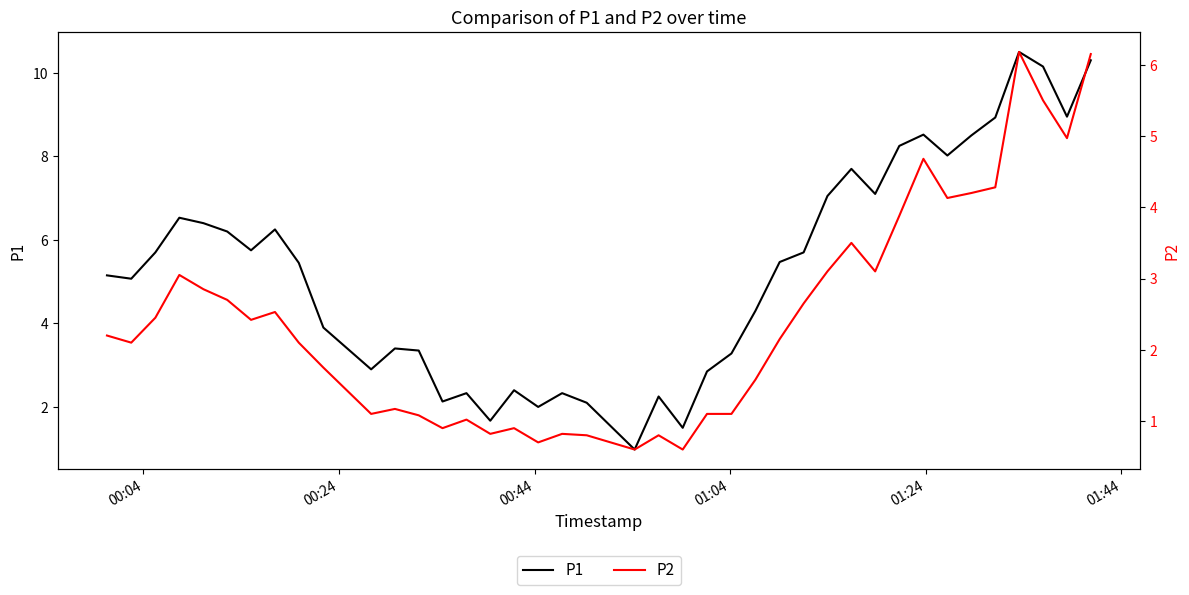

Is this an area chart (filled region under the line)?

No